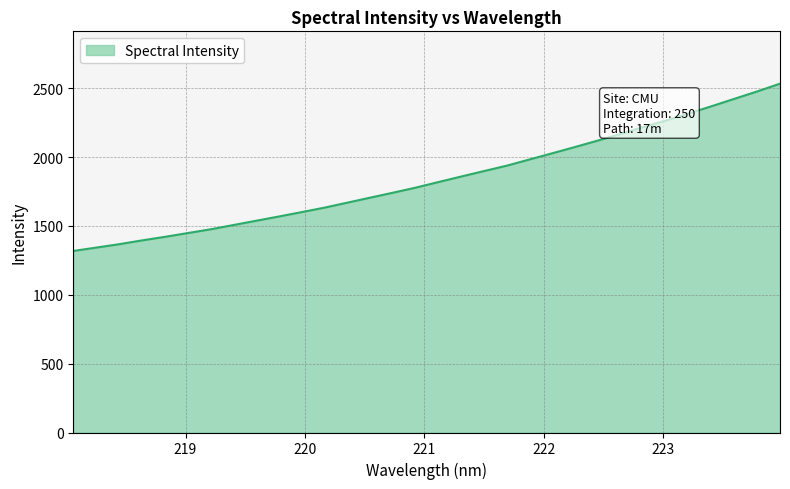

What is the smallest value displayed?

1318.2